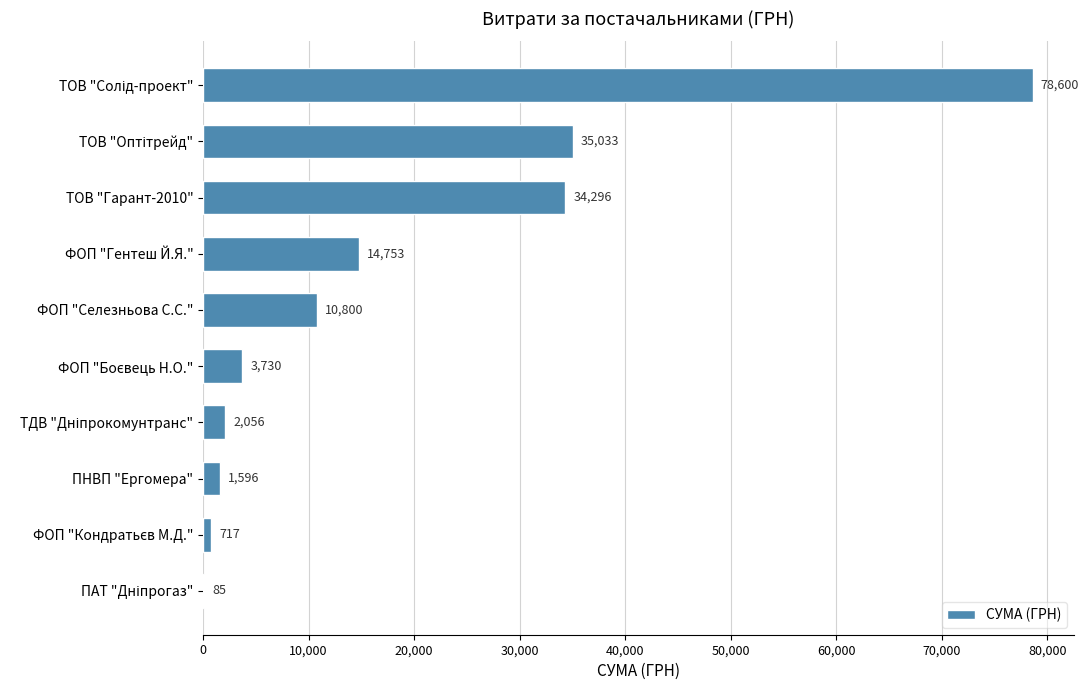

What is the maximum value shown in the chart?

78600.0